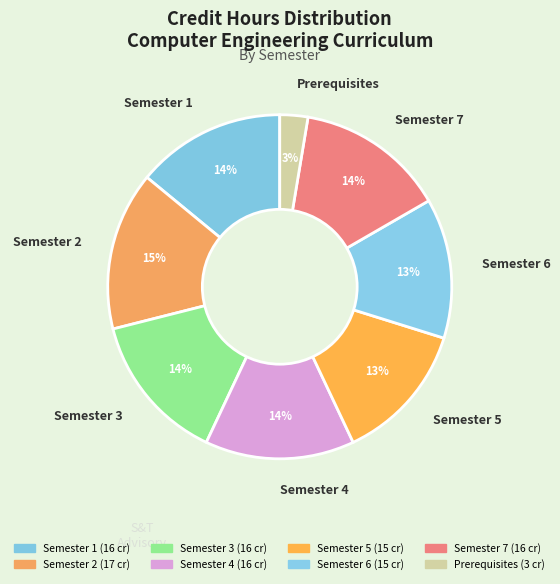

To the nearest percent, what is the difference between the Semester 4 and Semester 6 slice percentages?

1%